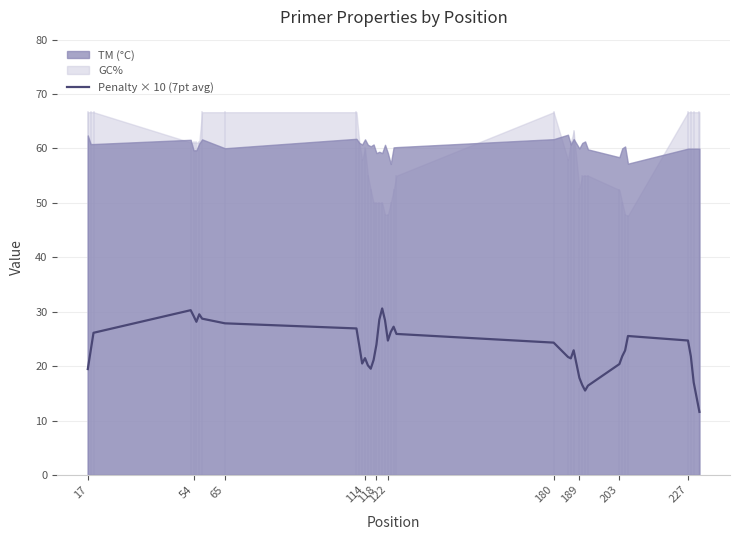

How many data points are less than 23?

20